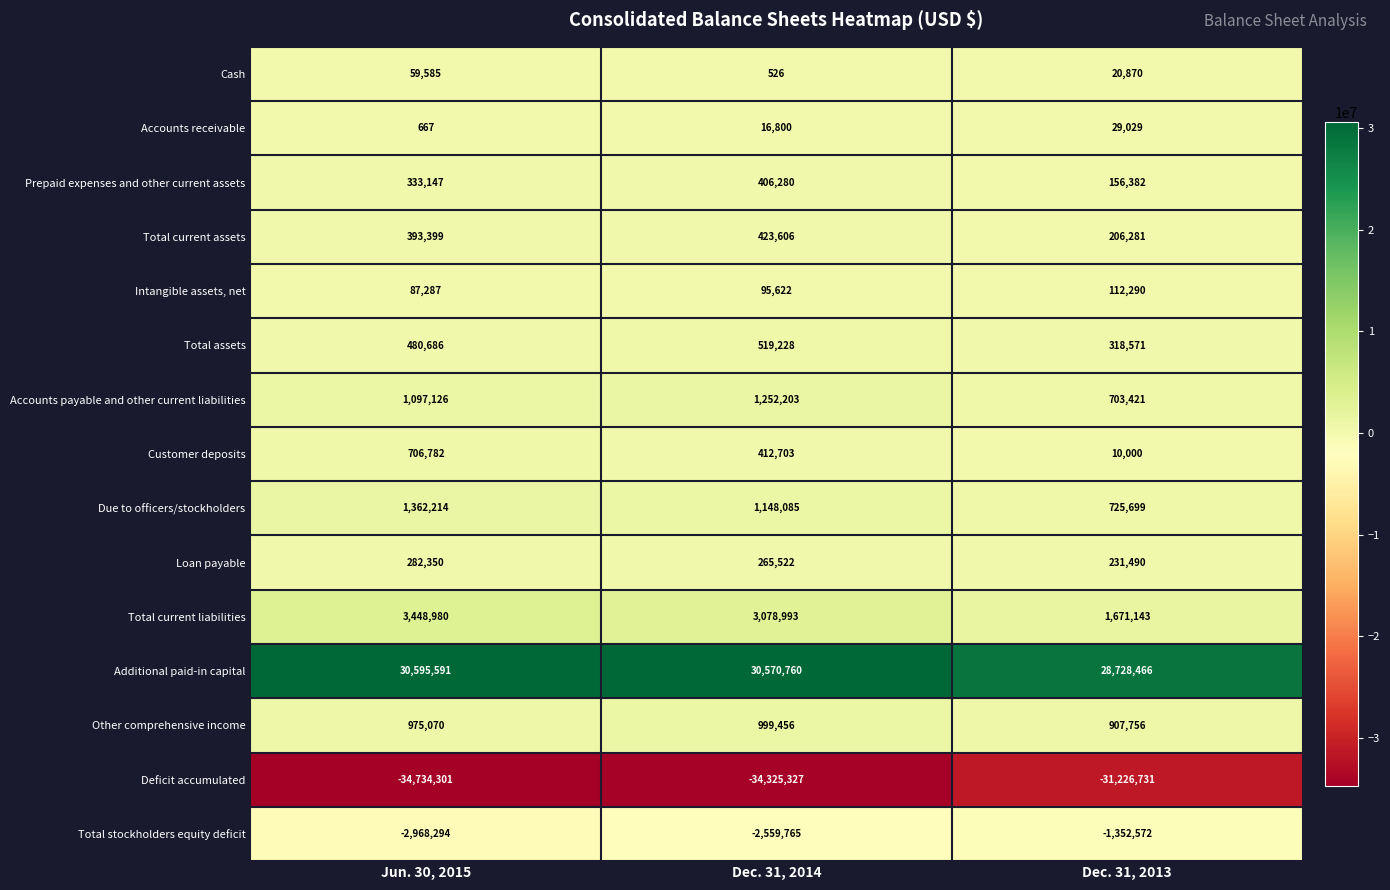

Where is Intangible assets, net nearest to the value 99788?

Dec. 31, 2014